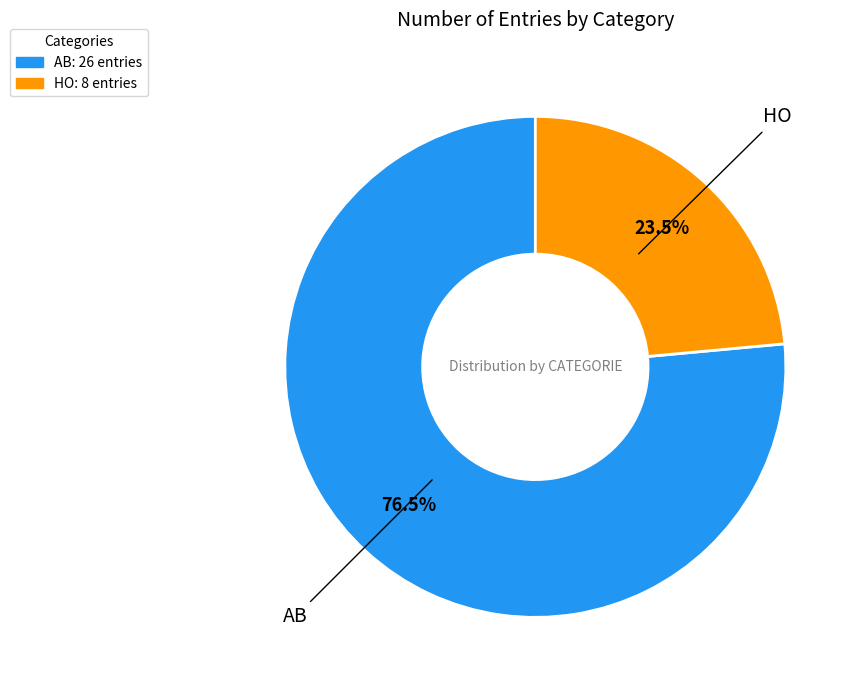

Rank the categories by value from highest to lowest.

AB, HO